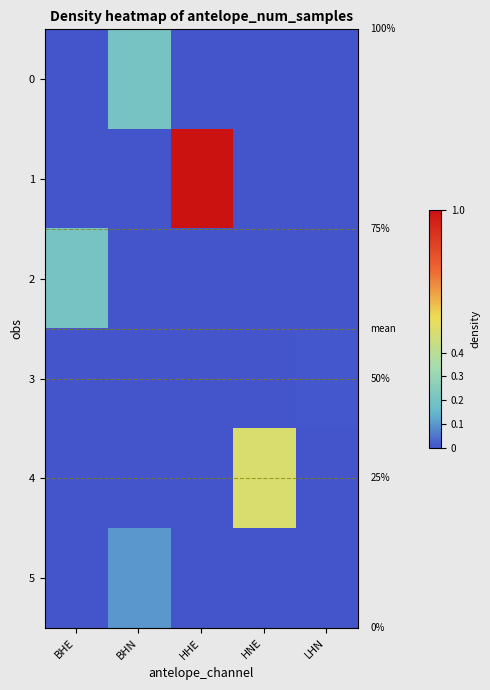

Rank the categories by 4 value from lowest to highest.

BHE, BHN, HHE, LHN, HNE